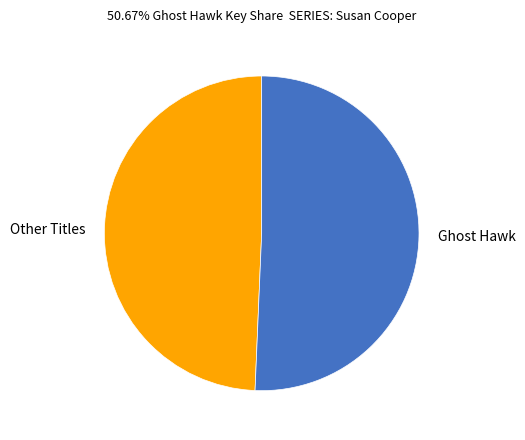

Do Other Titles and Ghost Hawk together represent more than half of the pie?

Yes